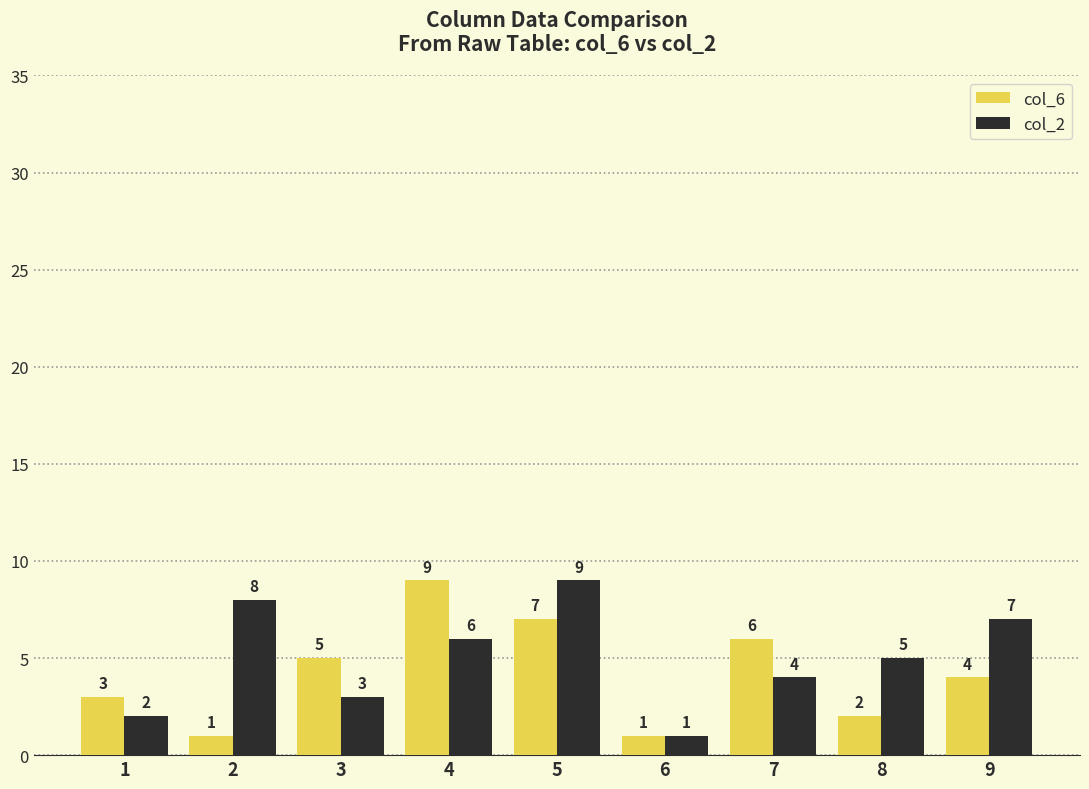

What is the value of the col_2 bar at the 2nd from the left?

8